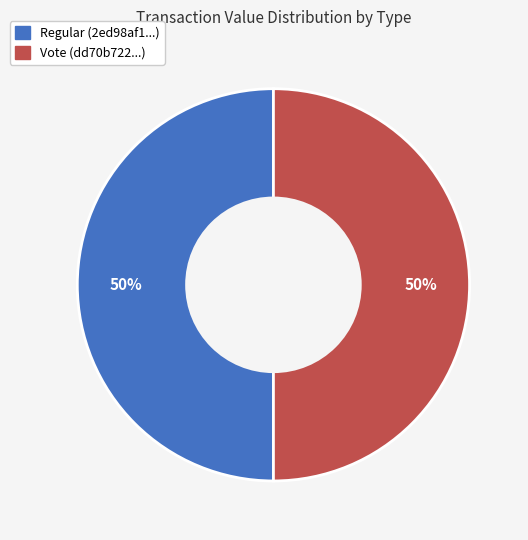

What is the ratio of the value at Regular to the value at Vote?

1.0